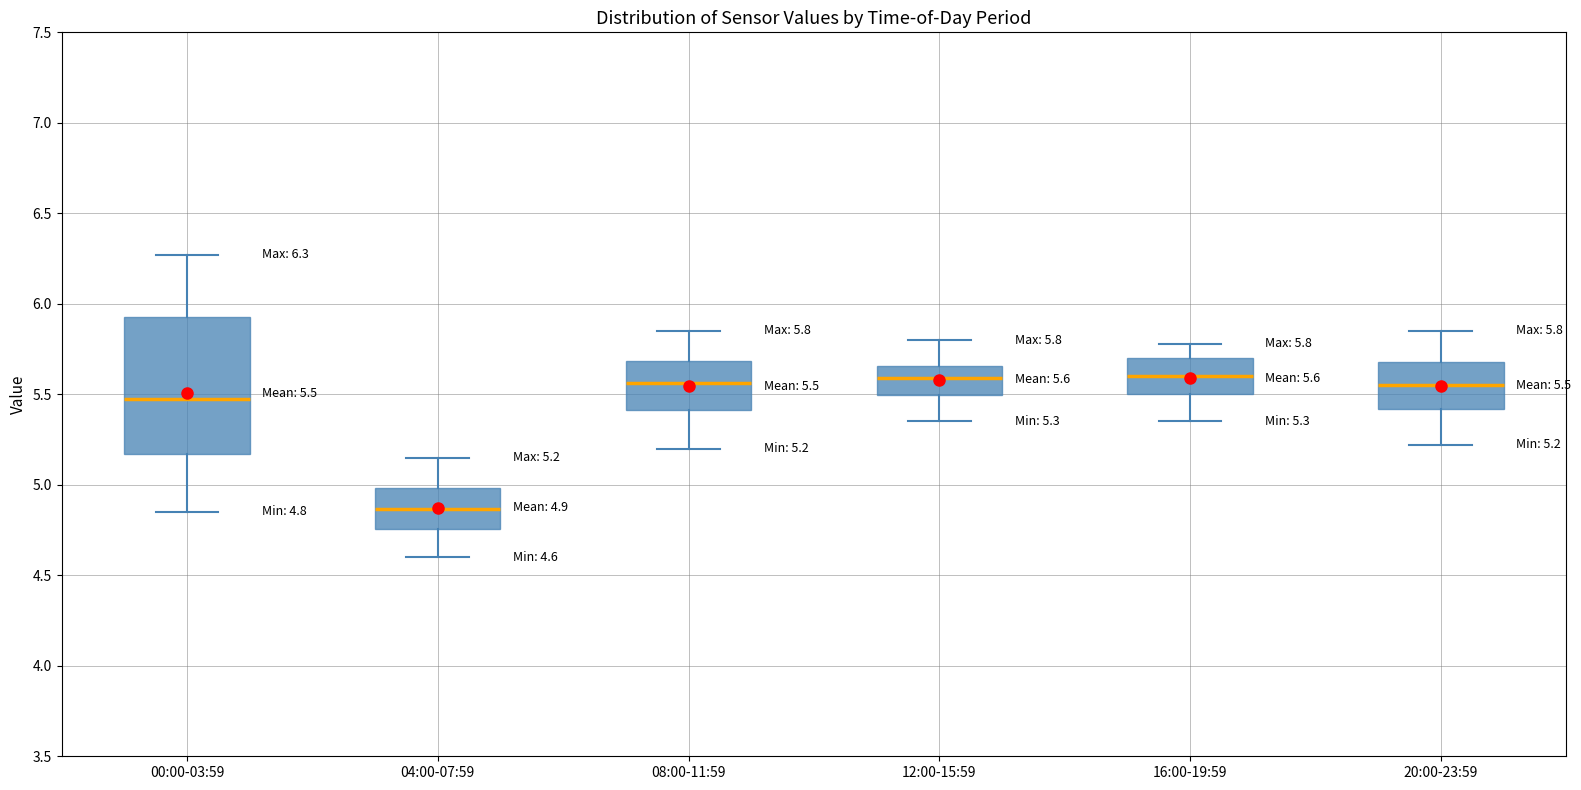

Which box's median line is the lowest?

04:00-07:59